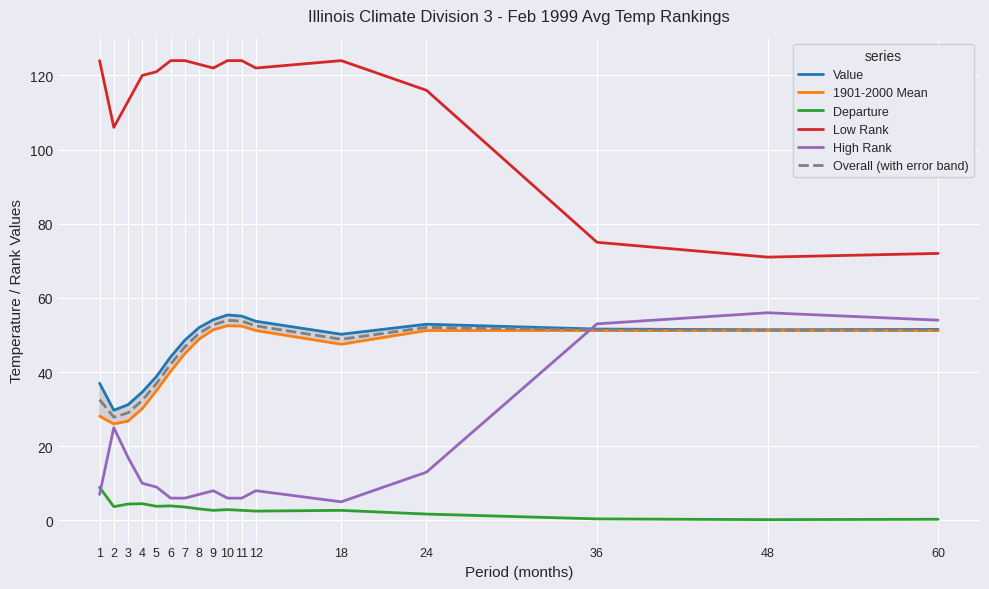

Does the chart display data point markers on the line(s)?

No